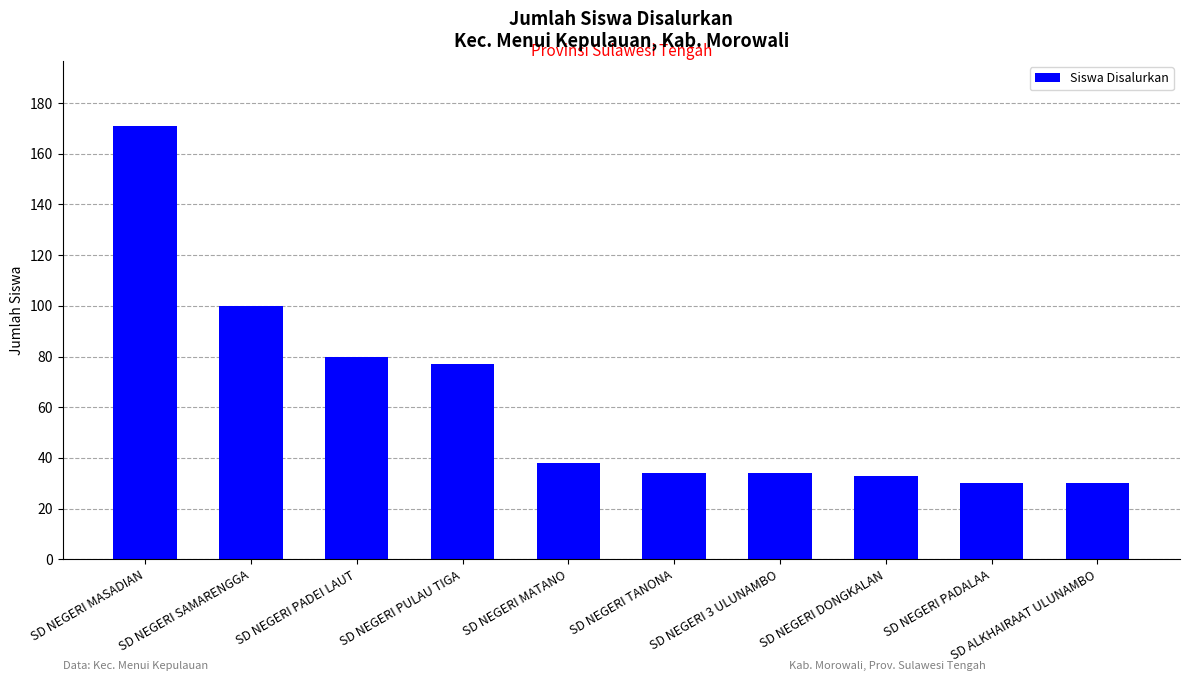

At which label is the value closest to 100?

SD NEGERI SAMARENGGA